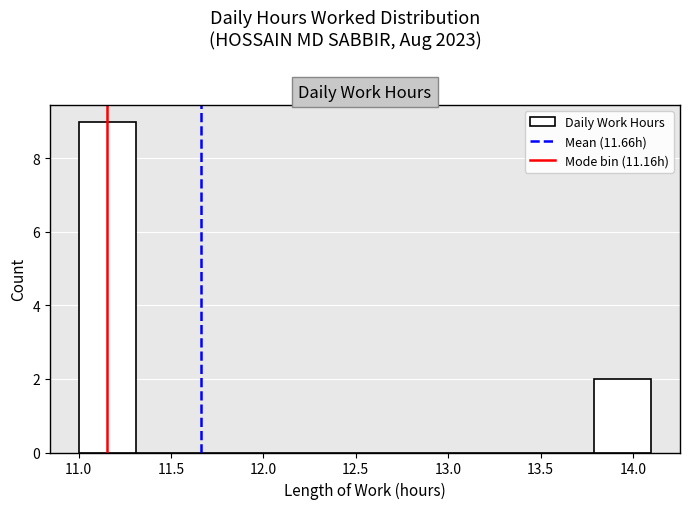

Reading left to right, list every bar in this chart as the range it spans on the x-axis followed by its height. Neither the bar edges nor the heights are printed on the chart, so give them approximately, as read against the axes.

11.00 to 11.31: 9
11.31 to 11.62: 0
11.62 to 11.93: 0
11.93 to 12.24: 0
12.24 to 12.55: 0
12.55 to 12.86: 0
12.86 to 13.17: 0
13.17 to 13.48: 0
13.48 to 13.79: 0
13.79 to 14.10: 2